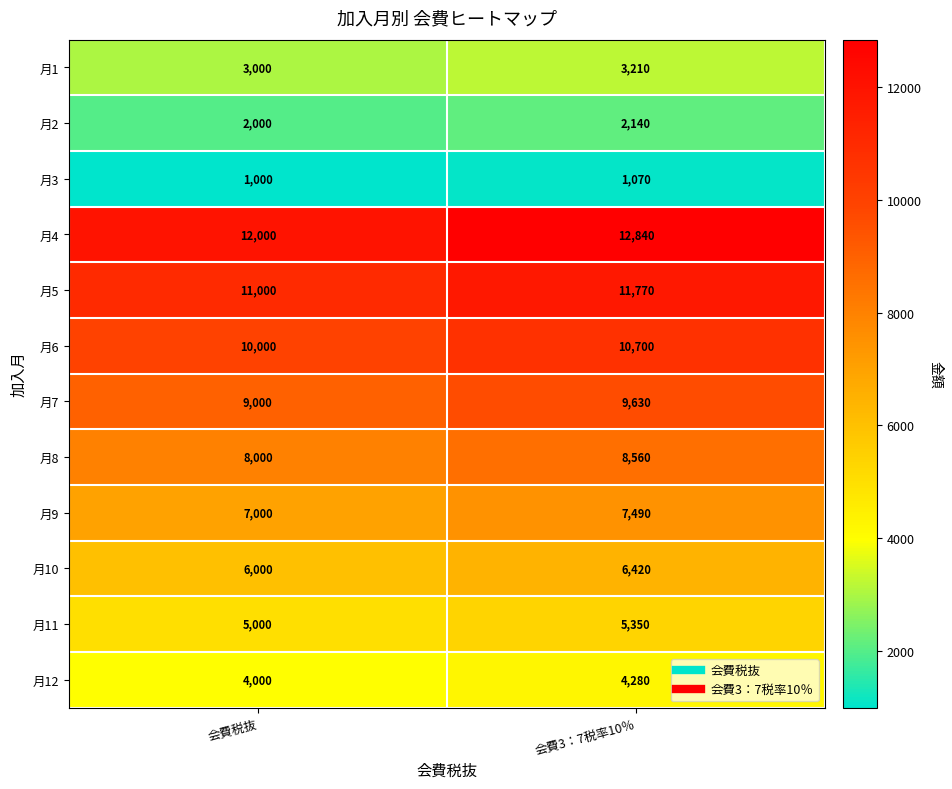

What value does the 月2 series have at 会費税抜, to the nearest 10?

2000